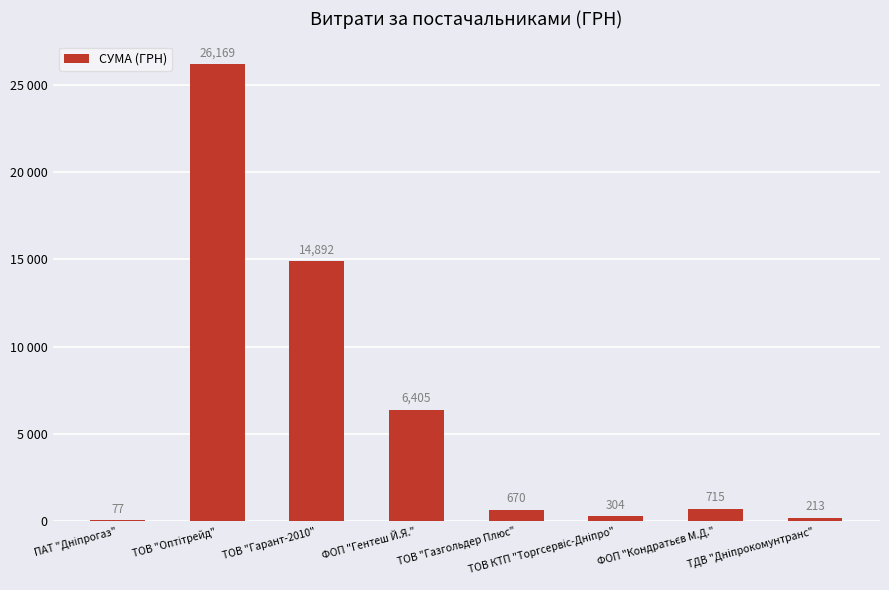

Is it true that the value at ТОВ "Оптітрейд" is 26169.0?

True